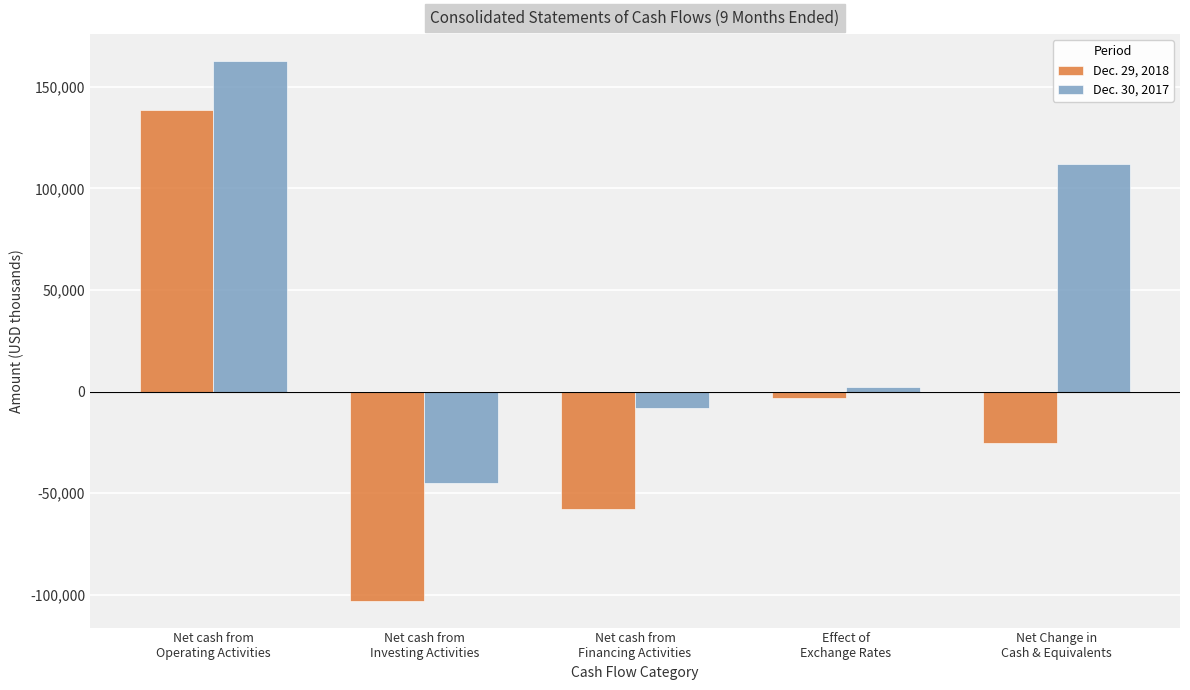

What is the label of the 3rd bar from the right?

Net cash from
Financing Activities